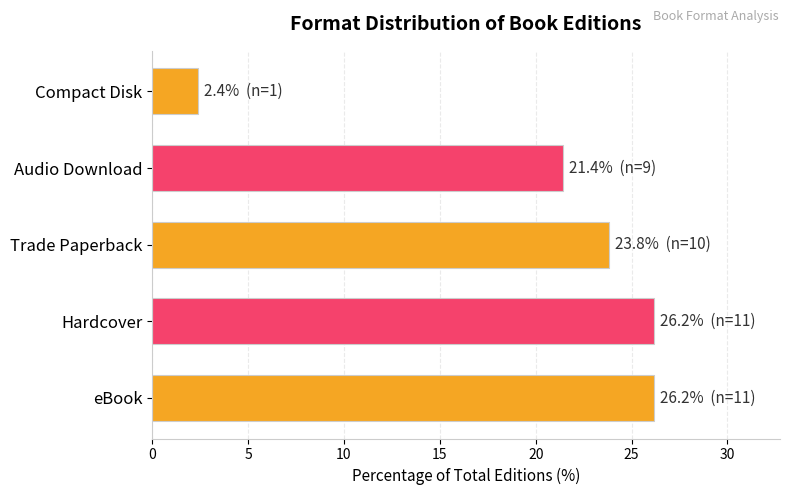

Between Compact Disk and Trade Paperback, which is larger?

Trade Paperback